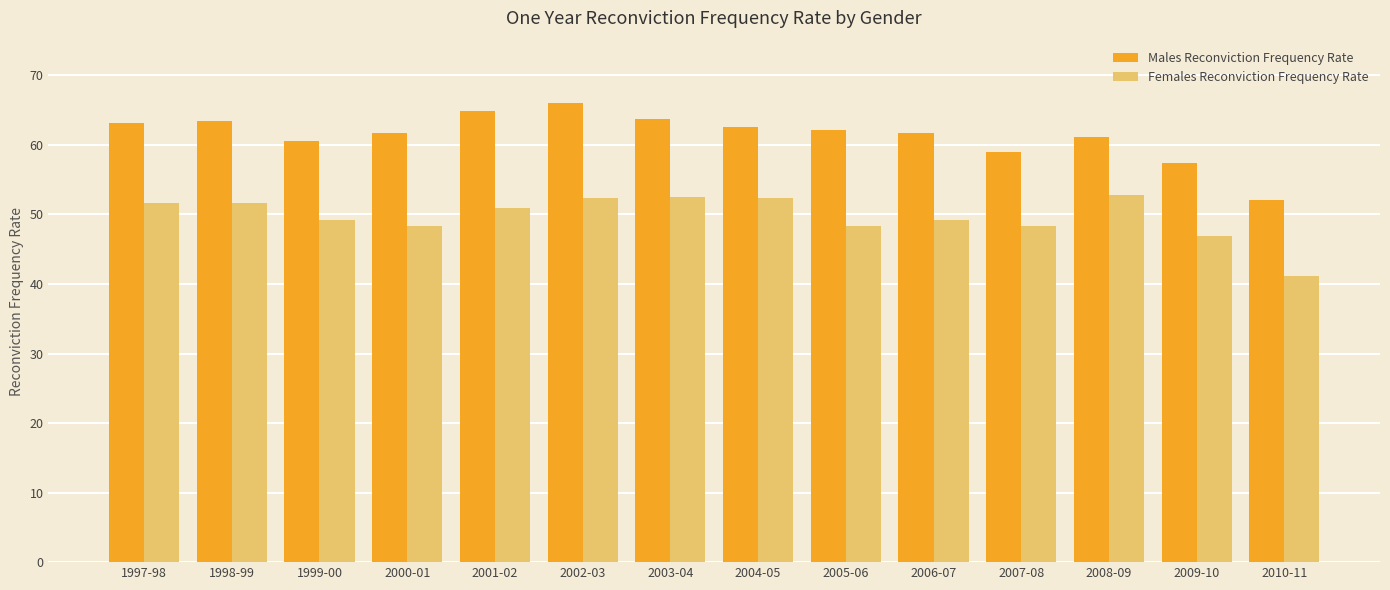

What is the label of the 5th bar from the right?

2006-07